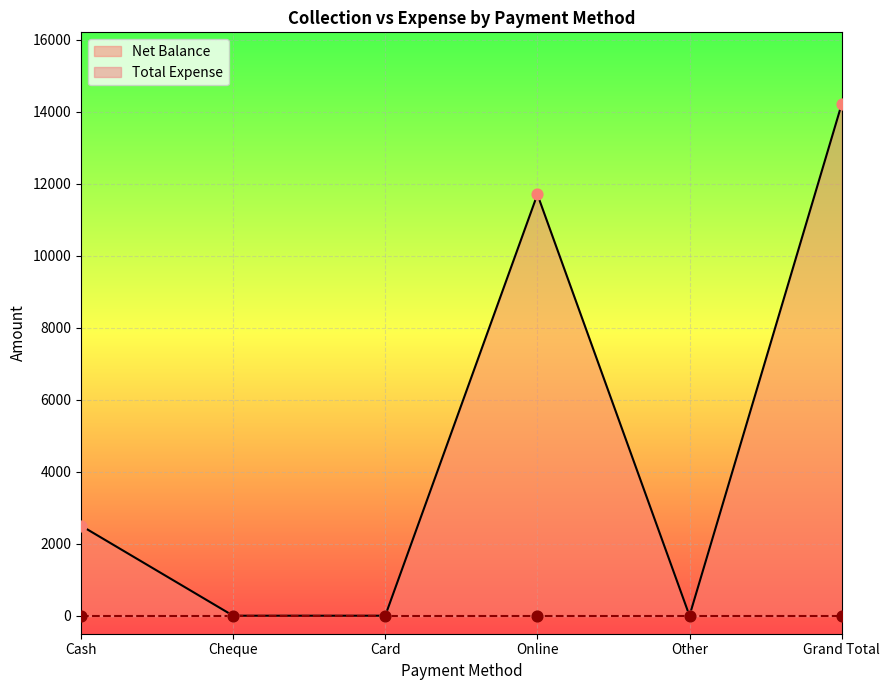

What is the change in value from Online to Other?

-11700